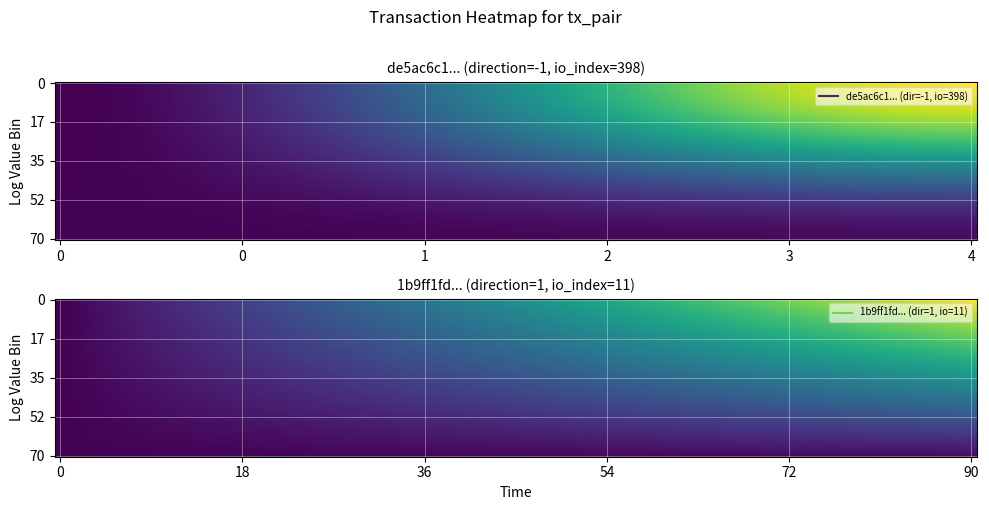

The value of de5ac6c1824ab3186f7a8bde7a865bc9222679c at direction is 0. True or false?

False